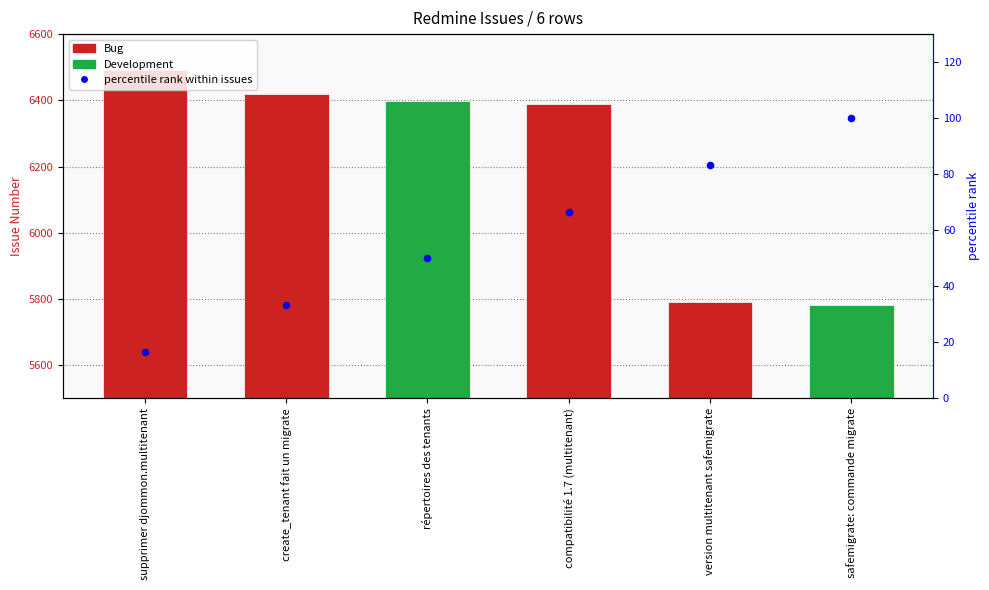

Which series contains the lowest Y value?

percentile rank within issues